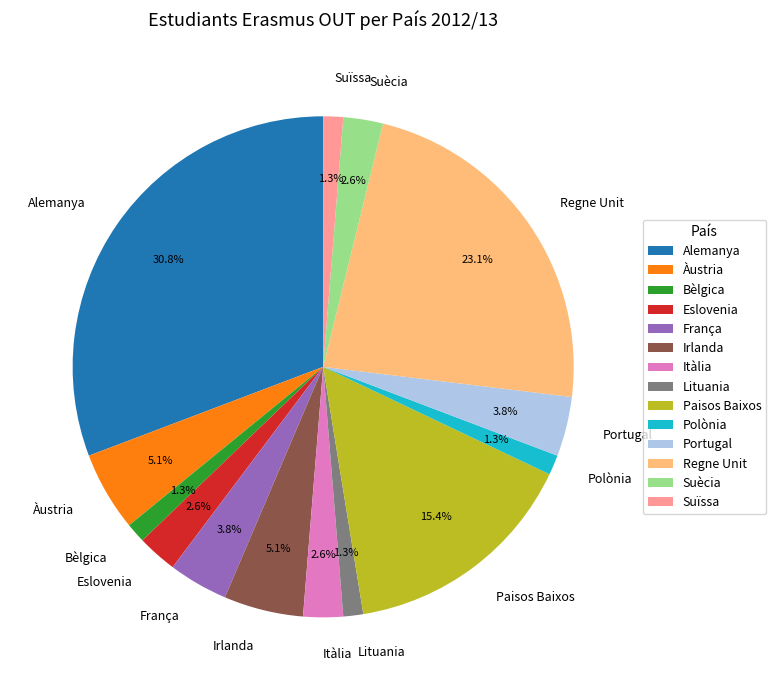

To the nearest percent, what percentage of the pie is Paisos Baixos?

15%